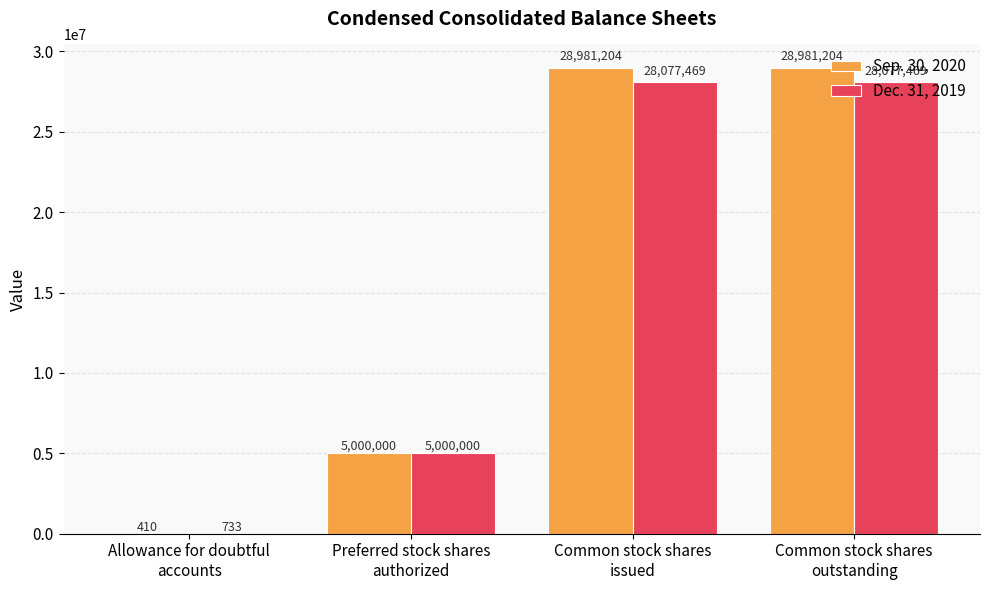

Is it true that Sep. 30, 2020 equals 5000000 at Preferred stock shares
authorized?

True